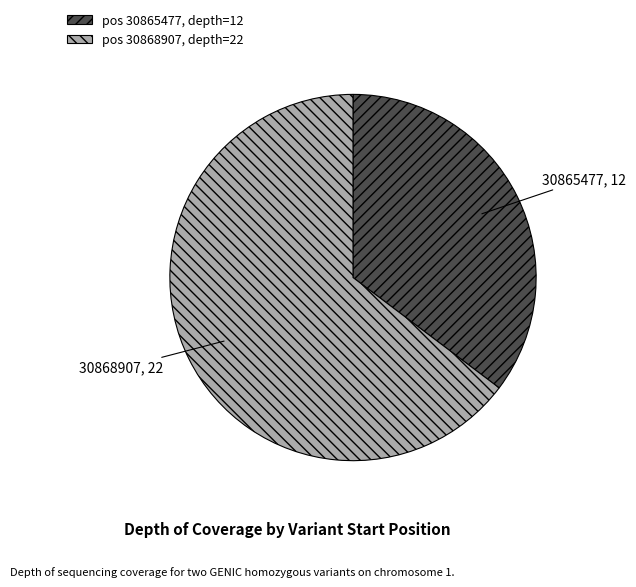

Combined, do 30865477 and 30868907 account for over 50%?

Yes